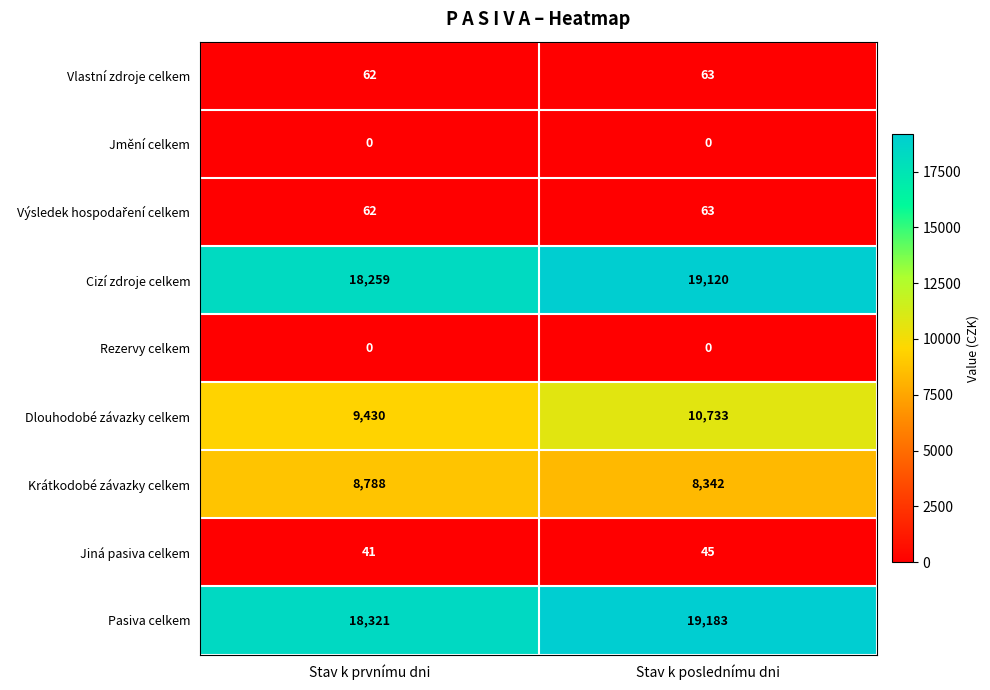

What is the maximum value shown in the chart?

19183